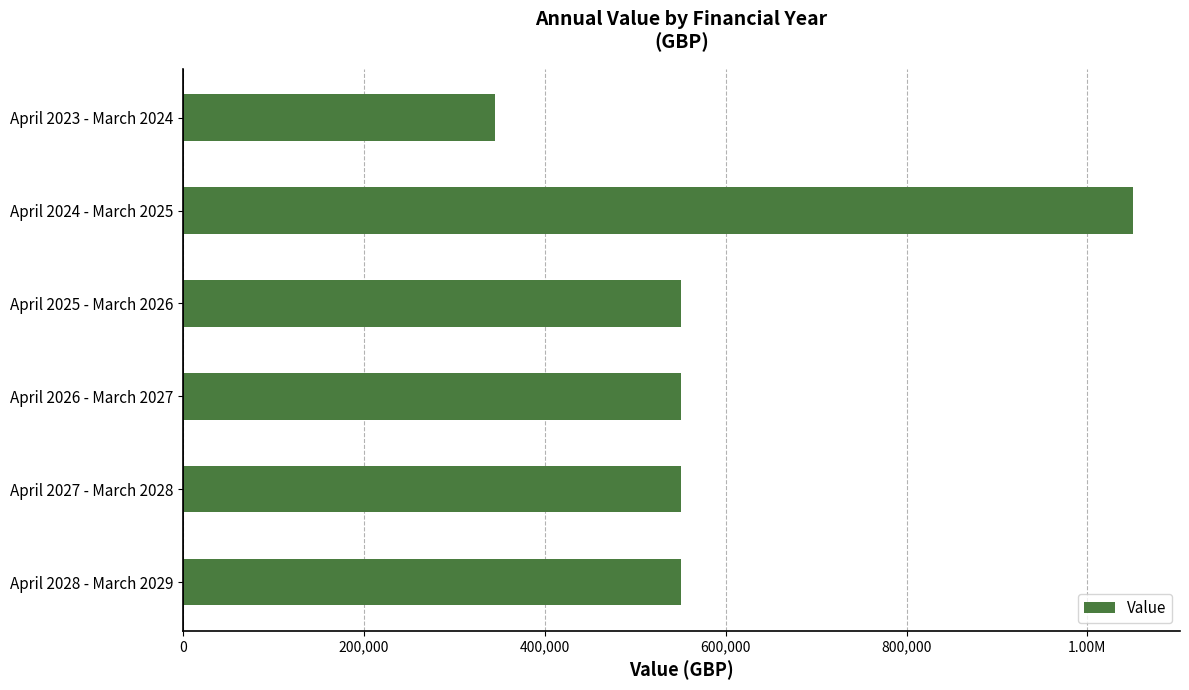

Does the chart contain any negative values?

No